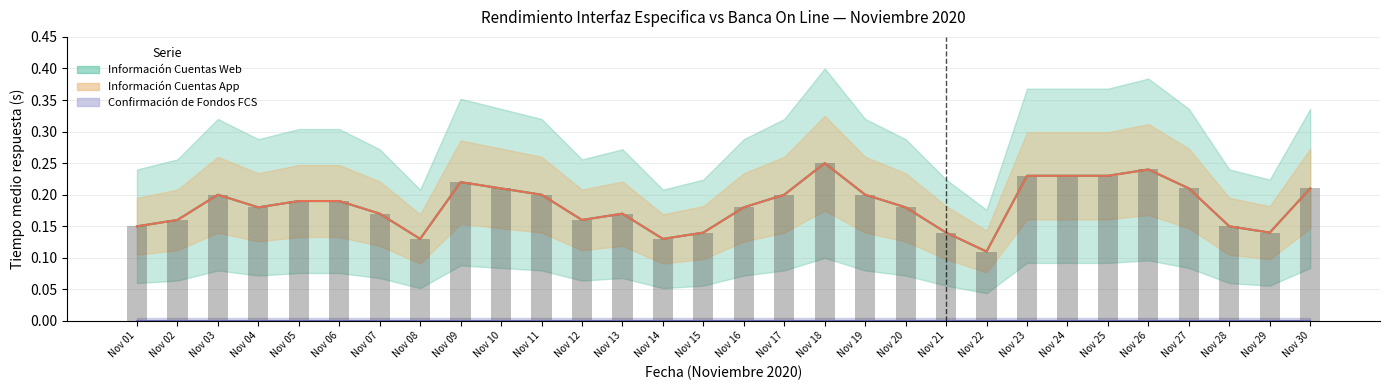

True or false: Información Cuentas Web has a value of 0.2 at Nov 30.

True